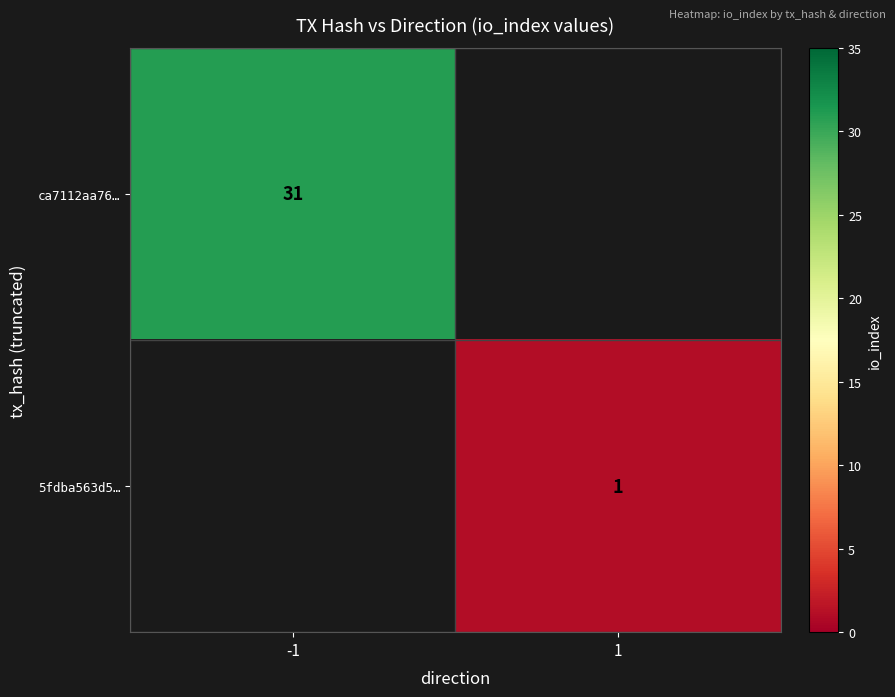

How many distinct data groups are displayed?

2